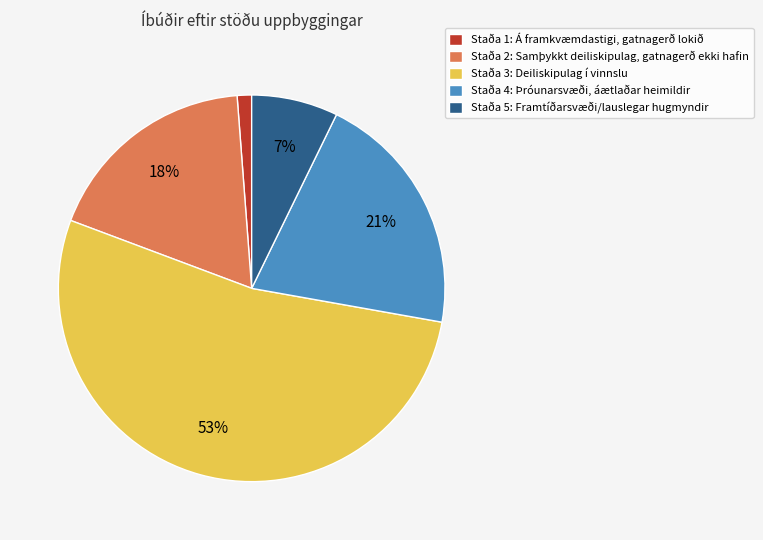

To the nearest percent, what is the average slice percentage?

20%